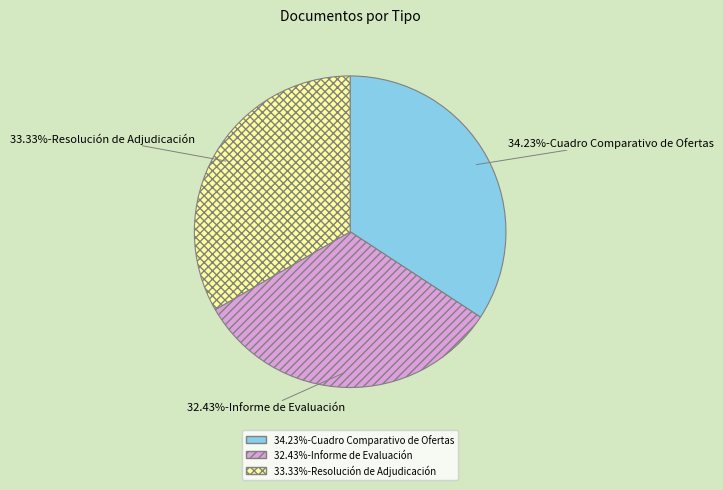

How many slices are in this pie chart?

3